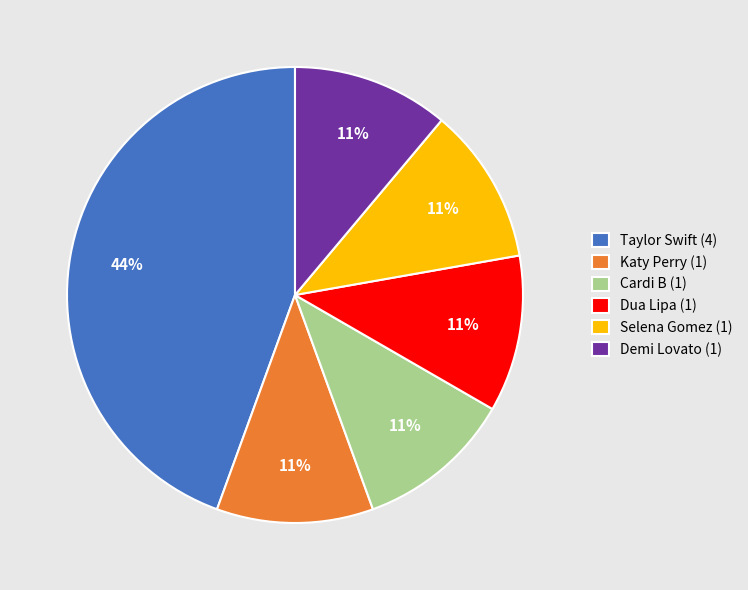

Is the sum of Selena Gomez (1) and Dua Lipa (1) greater than half?

No